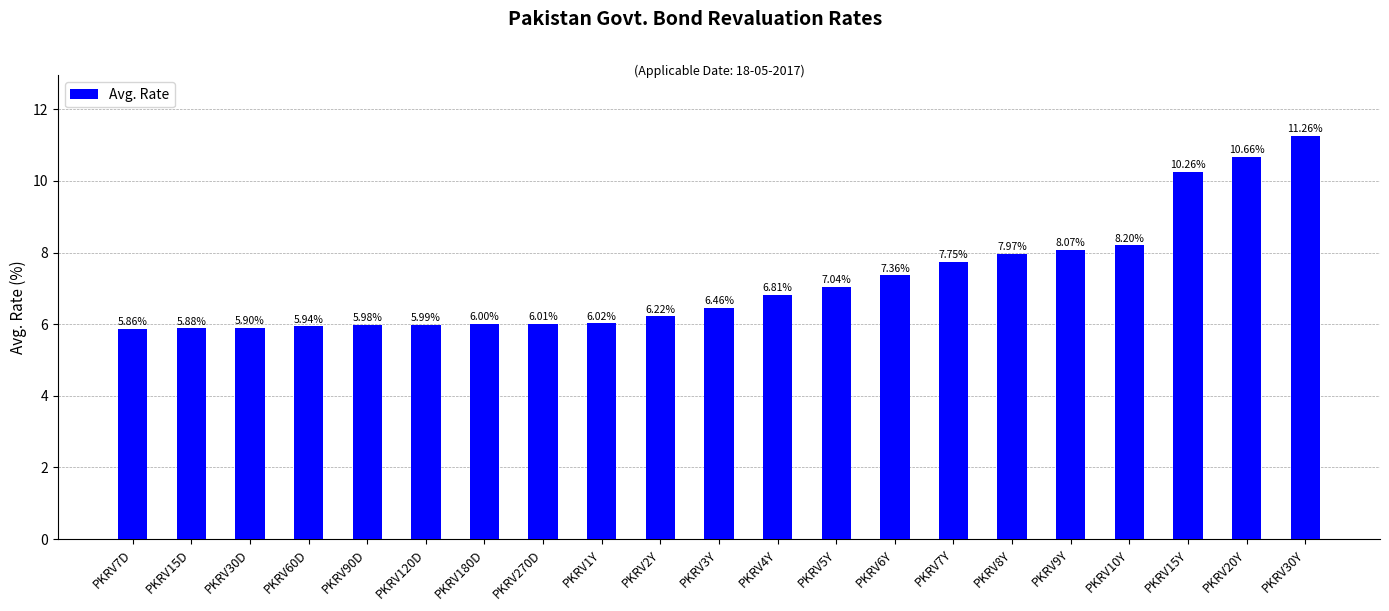

Which has a higher value, PKRV10Y or PKRV7D?

PKRV10Y